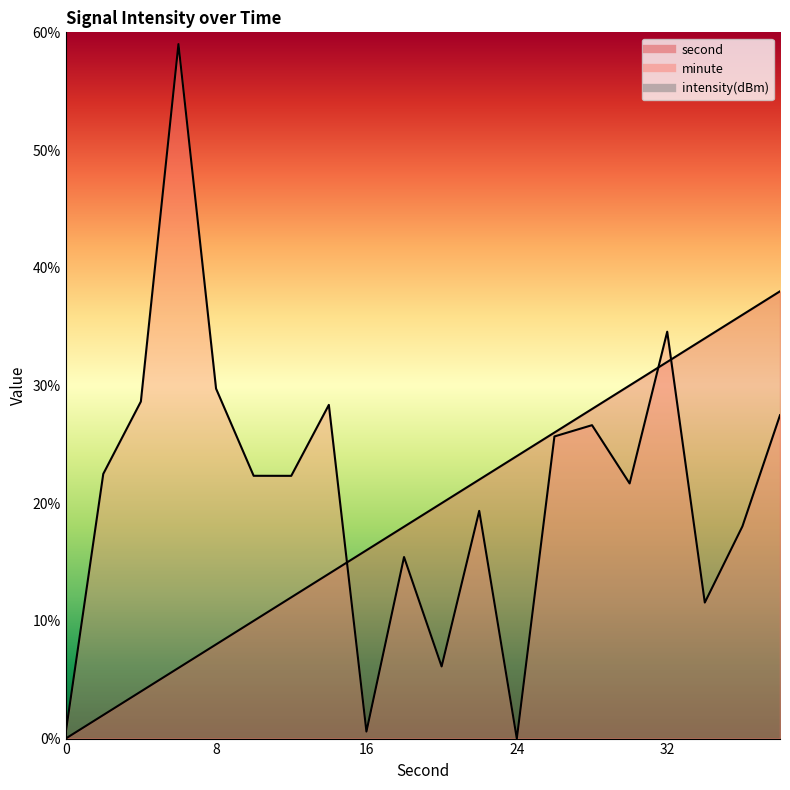

What is the sum of the intensity(dBm) values at 8 and 36?

47.8